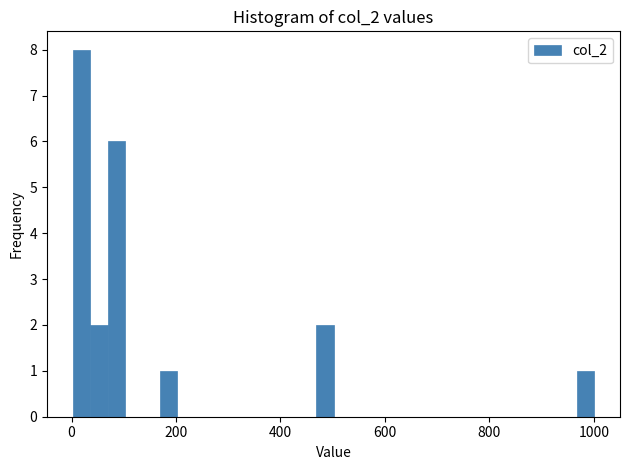

Read against the x-axis, roughly where is the centre of the tallest bar?

20